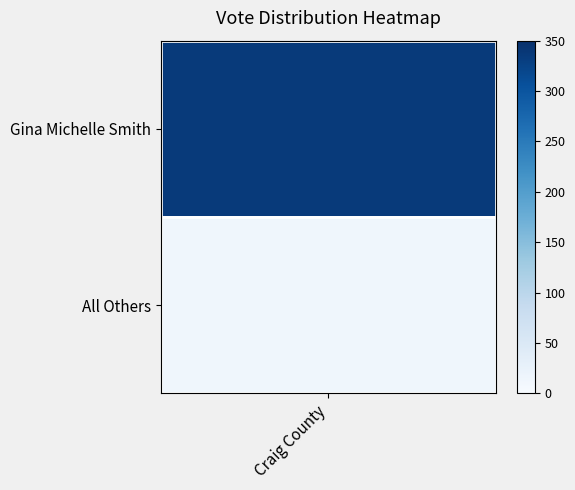

What is the sum of the values at 1 and 0?

348